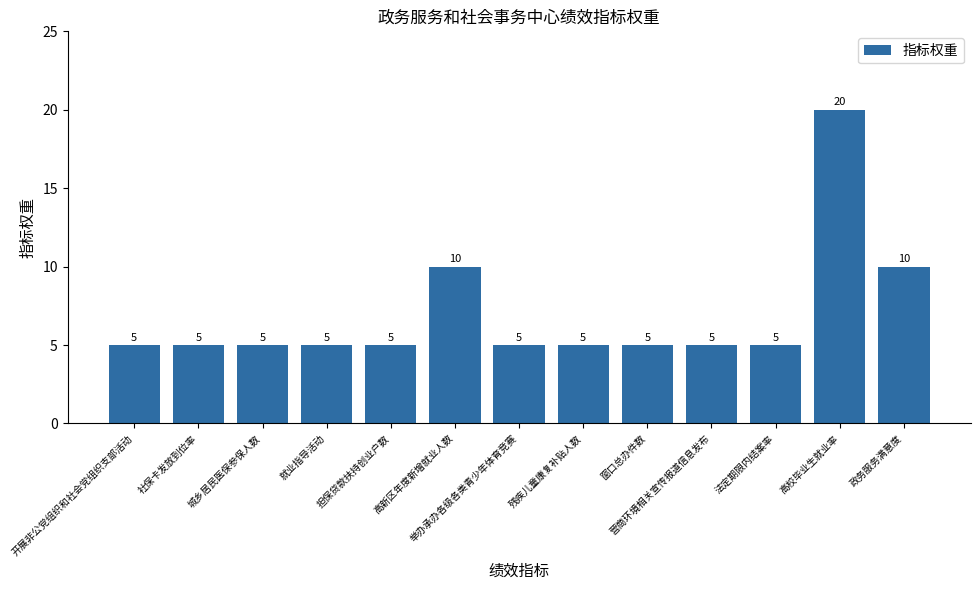

The value at 举办承办各级各类青少年体育竞赛 is 5. True or false?

True